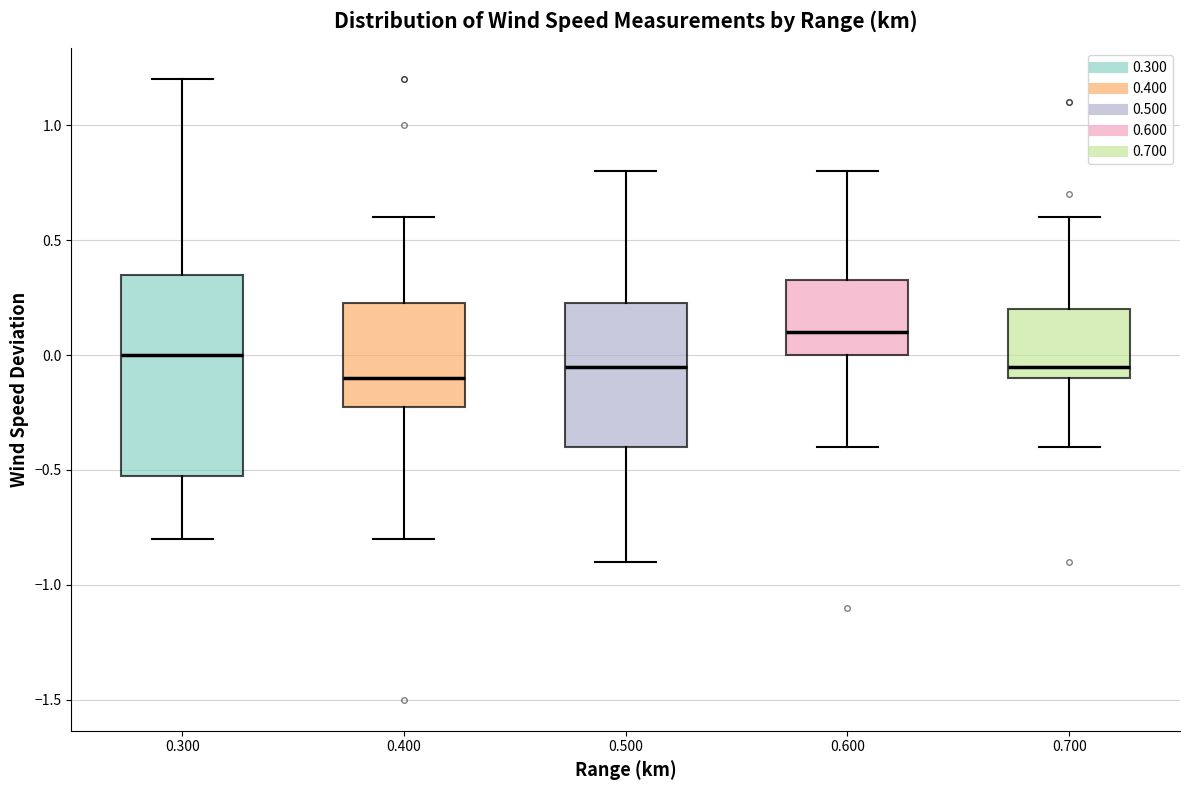

Which box has the lowest median line?

0.400